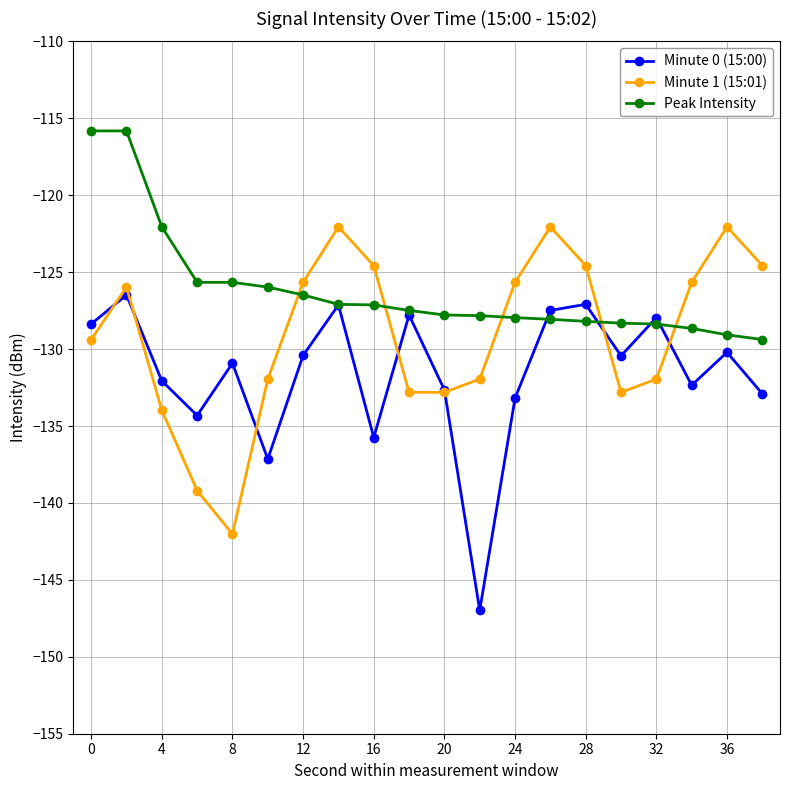

Does the chart have visible grid lines?

Yes